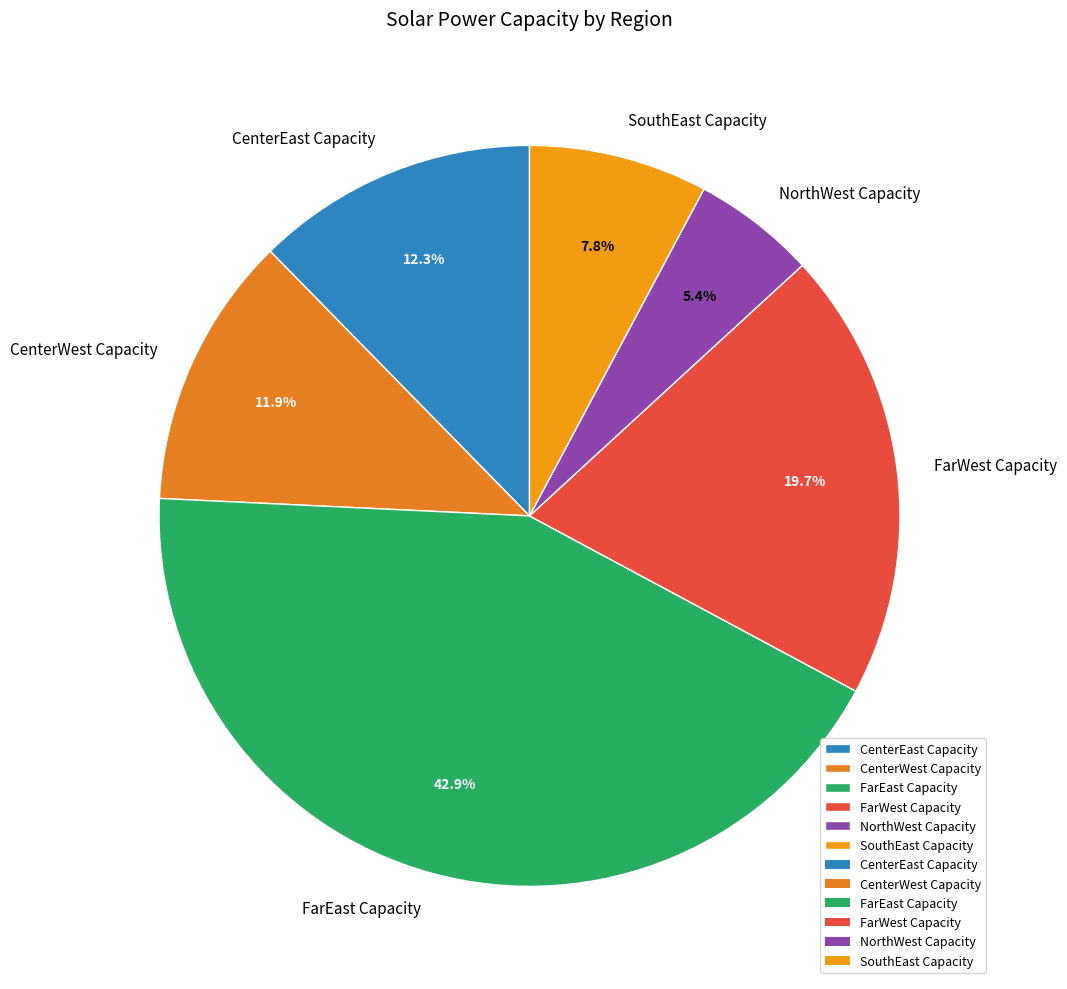

Does CenterWest Capacity represent more than half of the total?

No